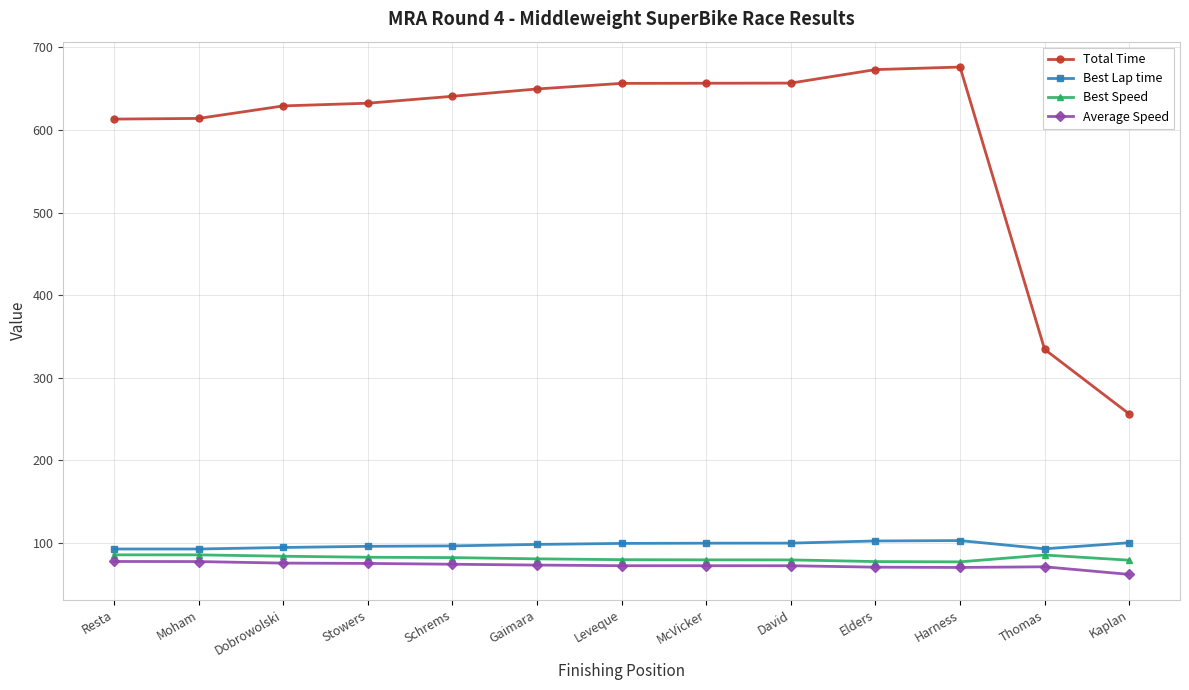

True or false: Total Time and Best Lap time intersect in this chart.

False